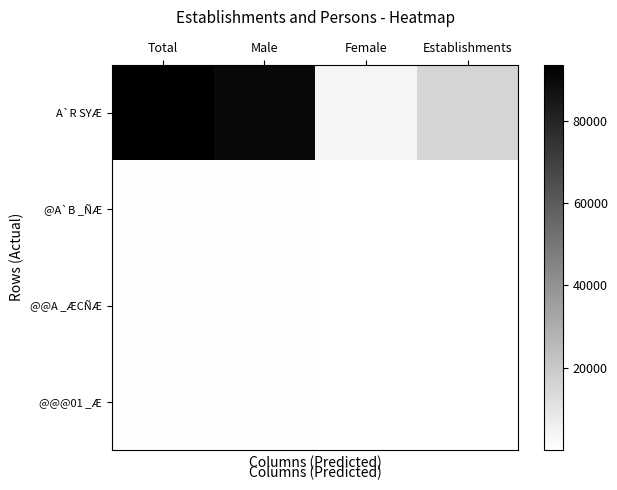

What is the smallest value displayed?

21